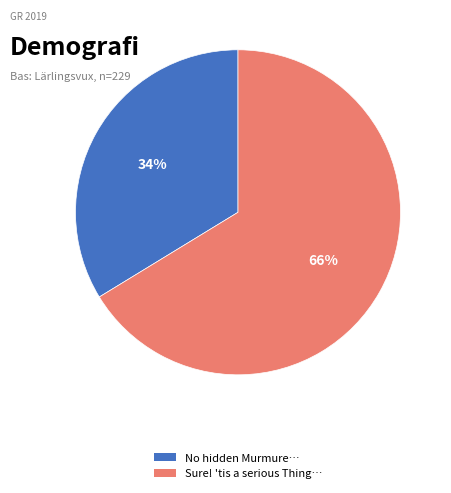

Is there any slice that represents more than half of the pie?

Yes